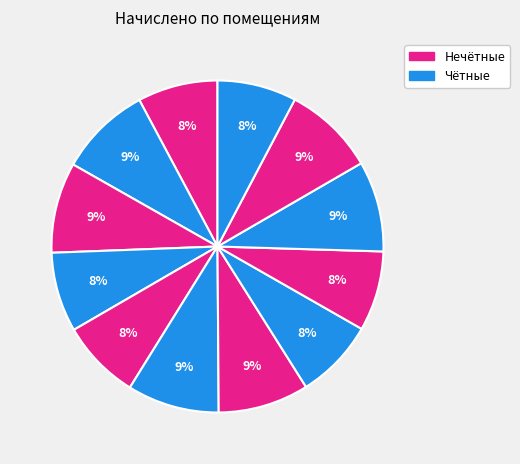

How many slices are in this pie chart?

12